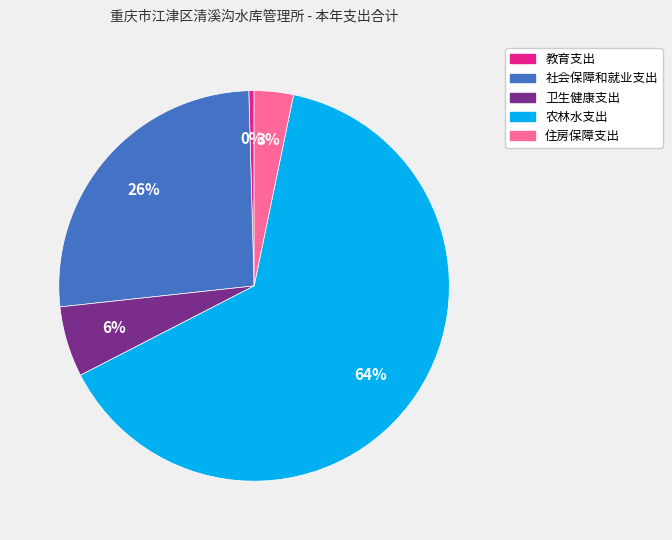

What is the largest slice in the pie chart?

农林水支出